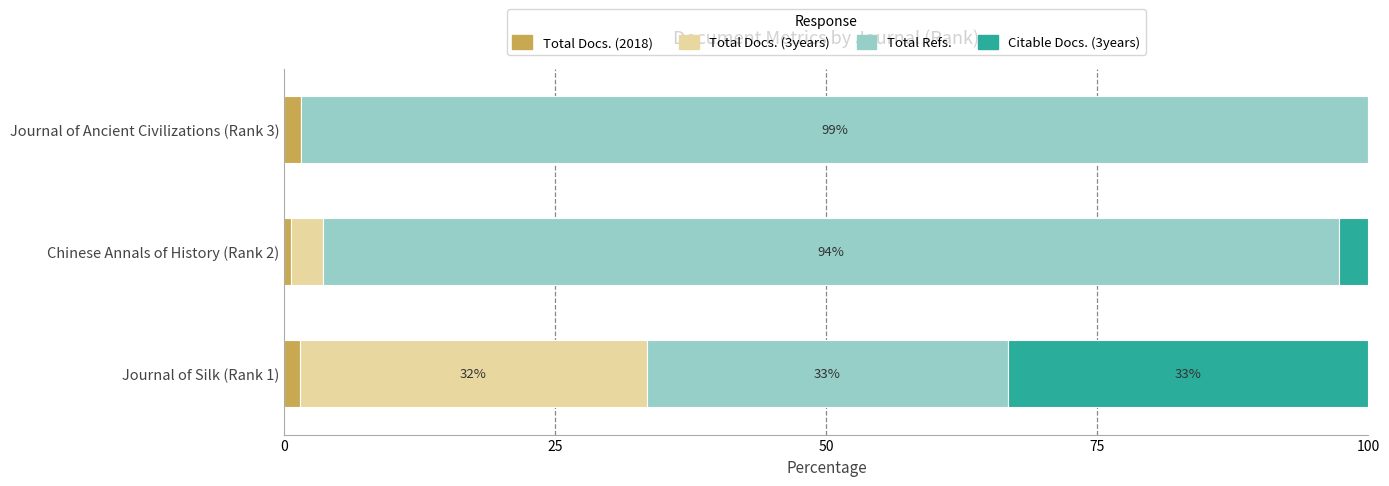

What is the sum of all Total Docs. (2018) values?

3.5